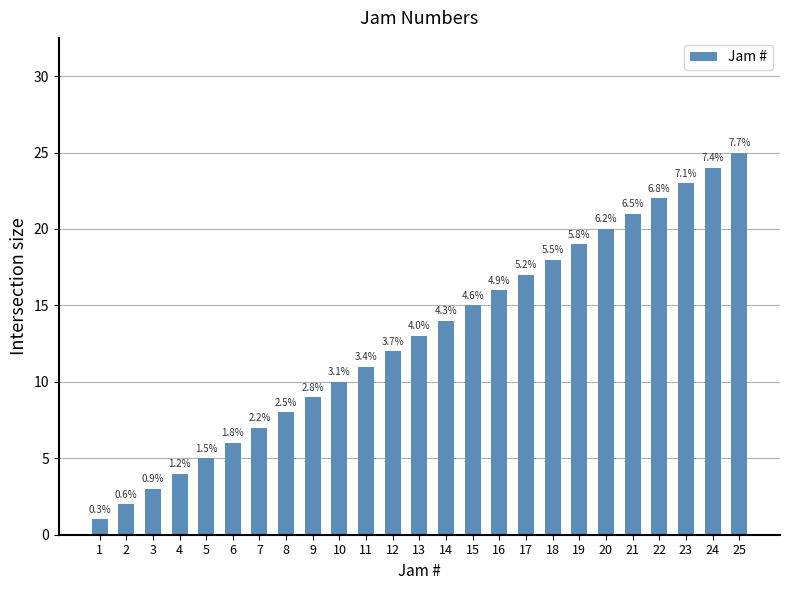

True or false: the data shows 16 at 16.

True